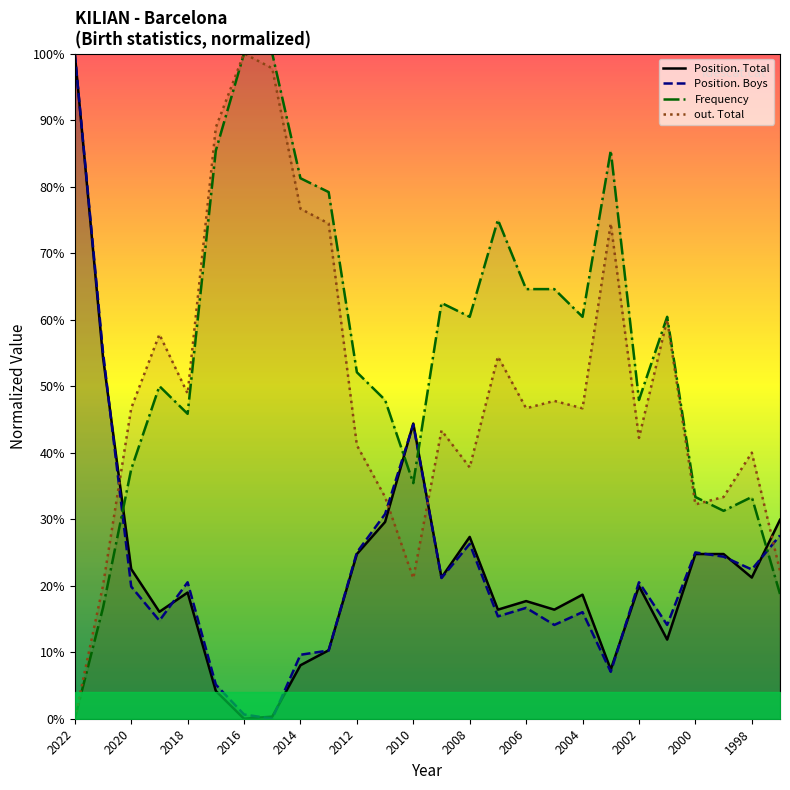

How many lines are shown in the chart?

4